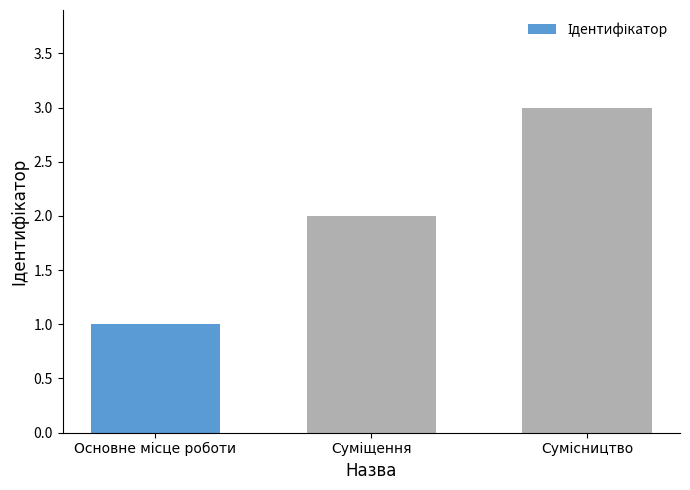

What is the sum of all values?

6